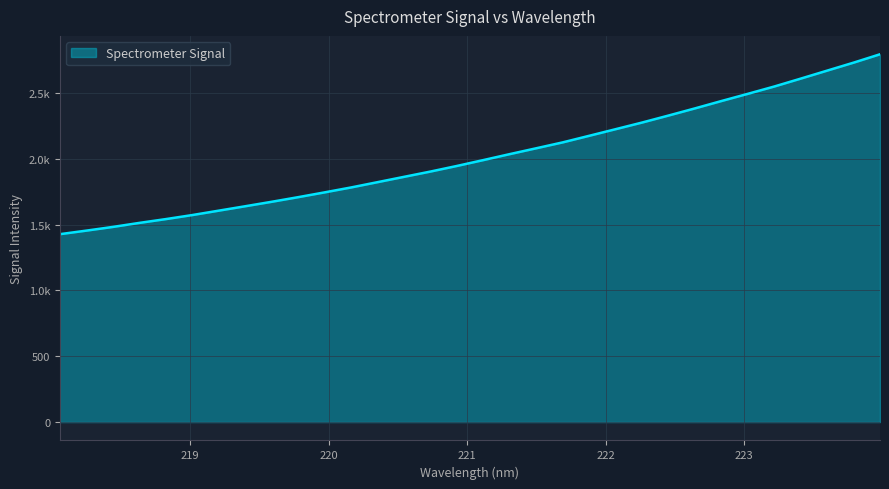

What is the difference between the maximum and minimum values?

1366.9